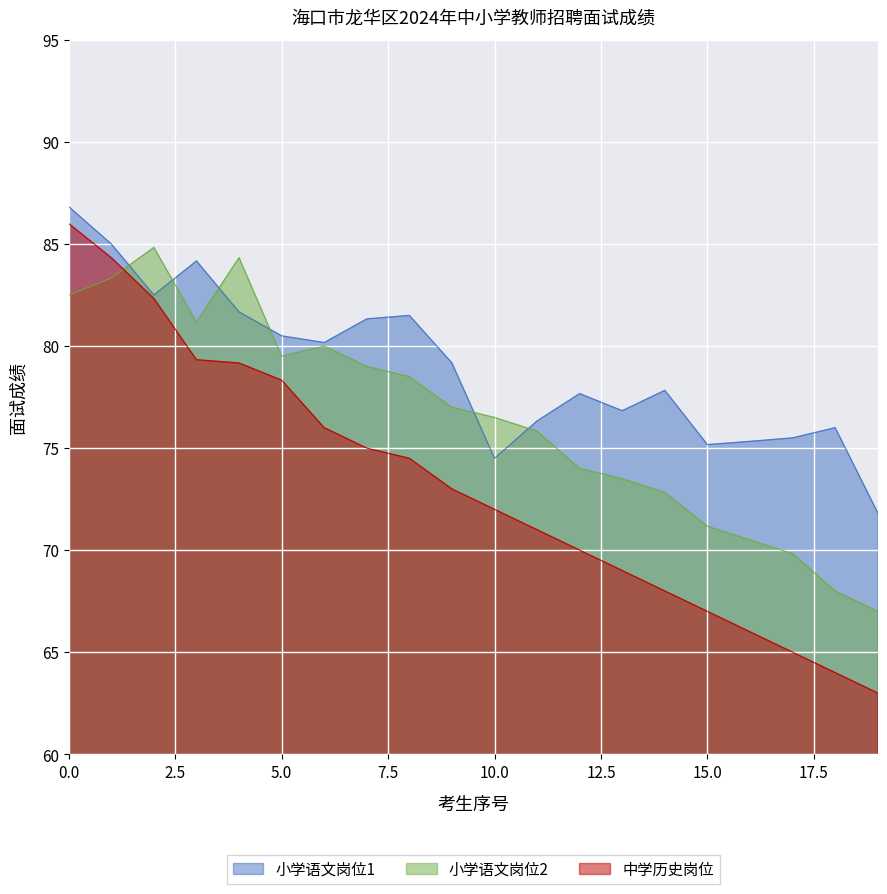

What is the average value of the 小学语文岗位2 series?

76.5